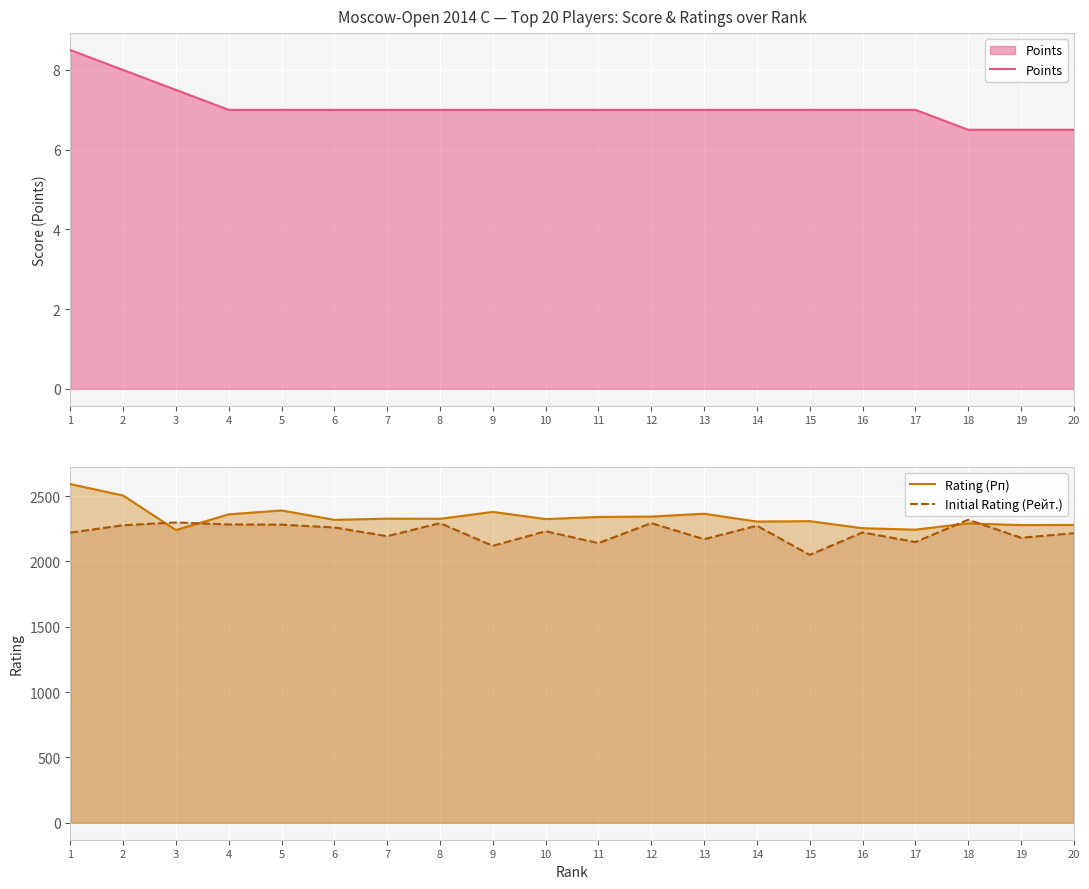

True or false: Points and Initial Rating (Рейт.) intersect in this chart.

False